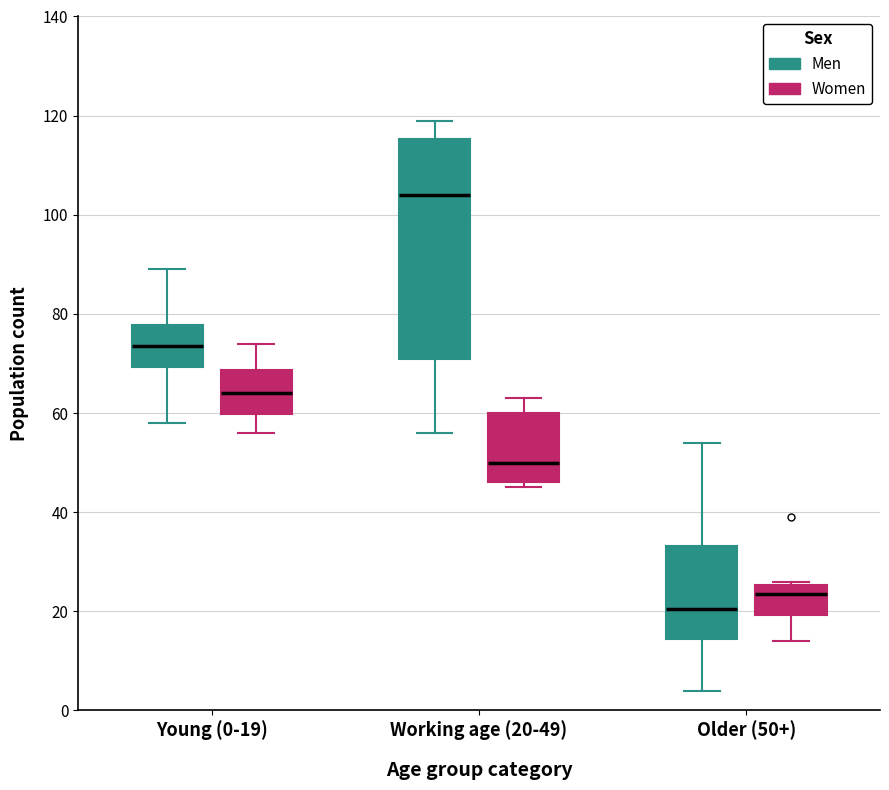

Which box's median line is the highest?

Working age (20-49) (Men)